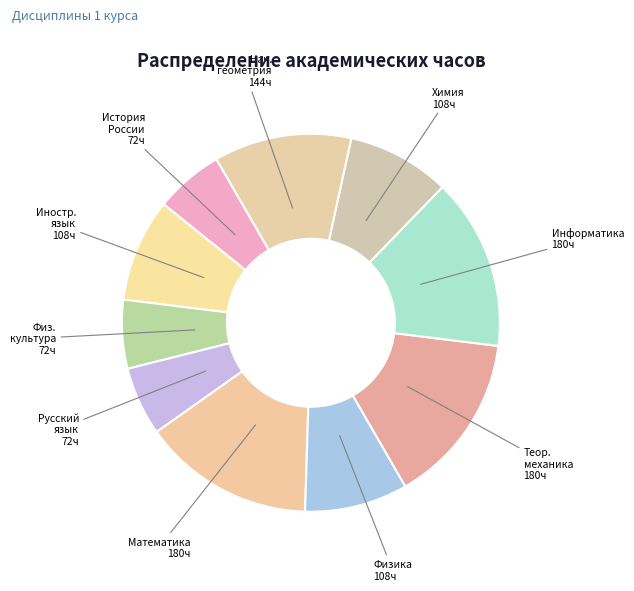

Does any single category account for the majority?

No